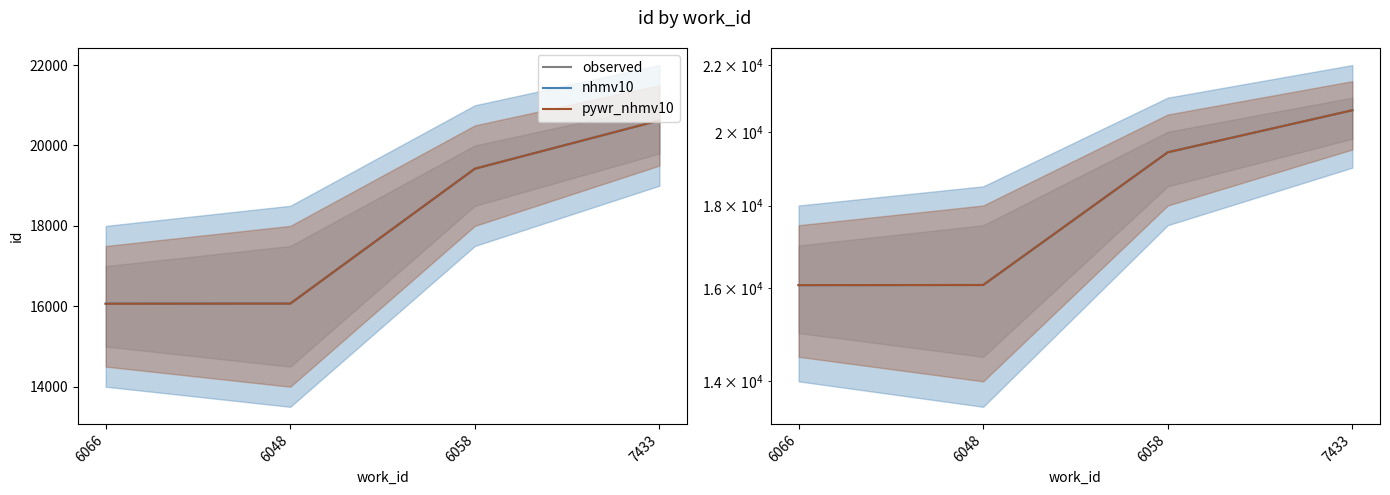

How many data points in pywr_nhmv10 are less than 19422?

2